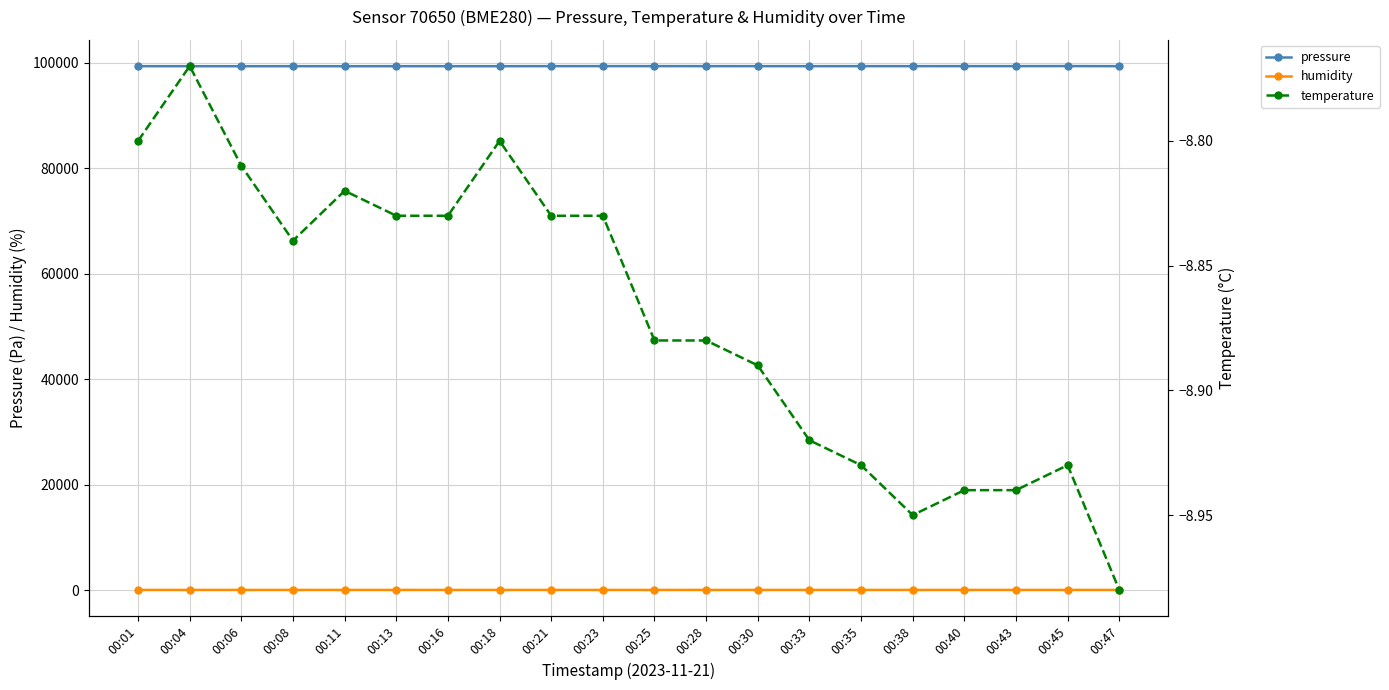

The value of humidity at 00:11 is 120.1. True or false?

False